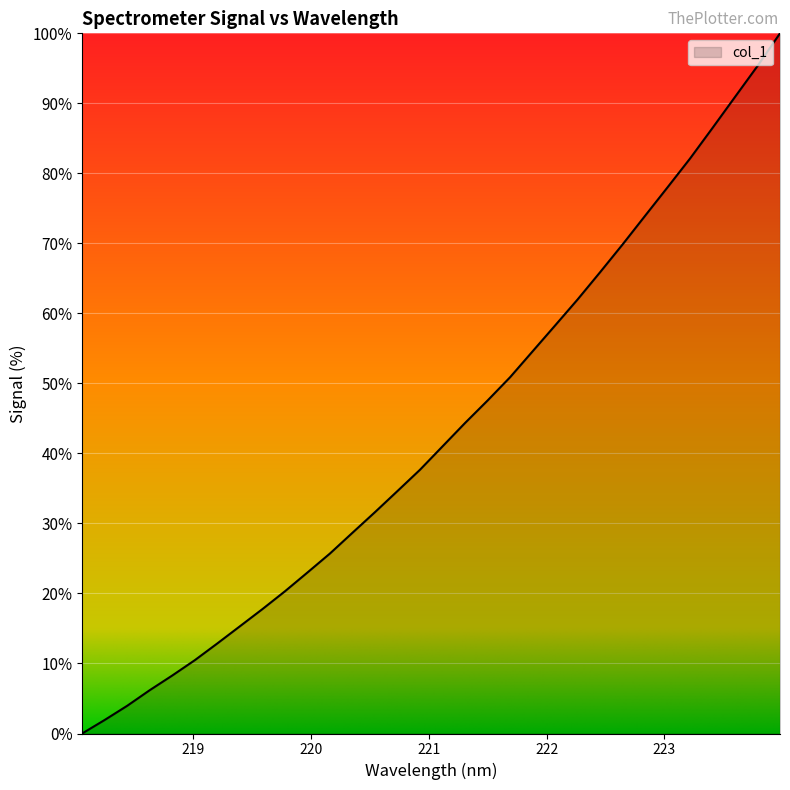

What is the difference between the maximum and minimum values?

100.0